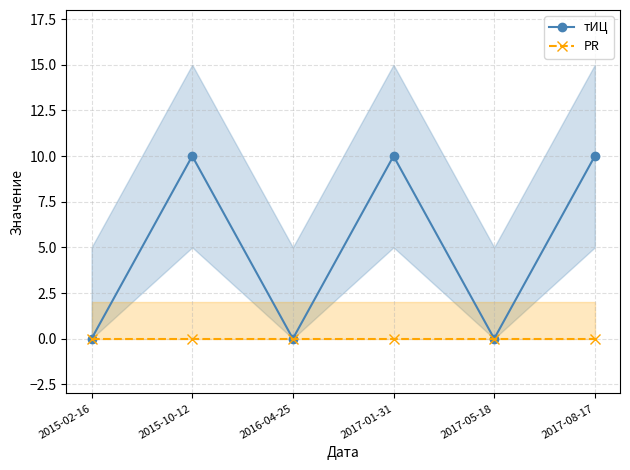

What is the sum of all тИЦ values?

30